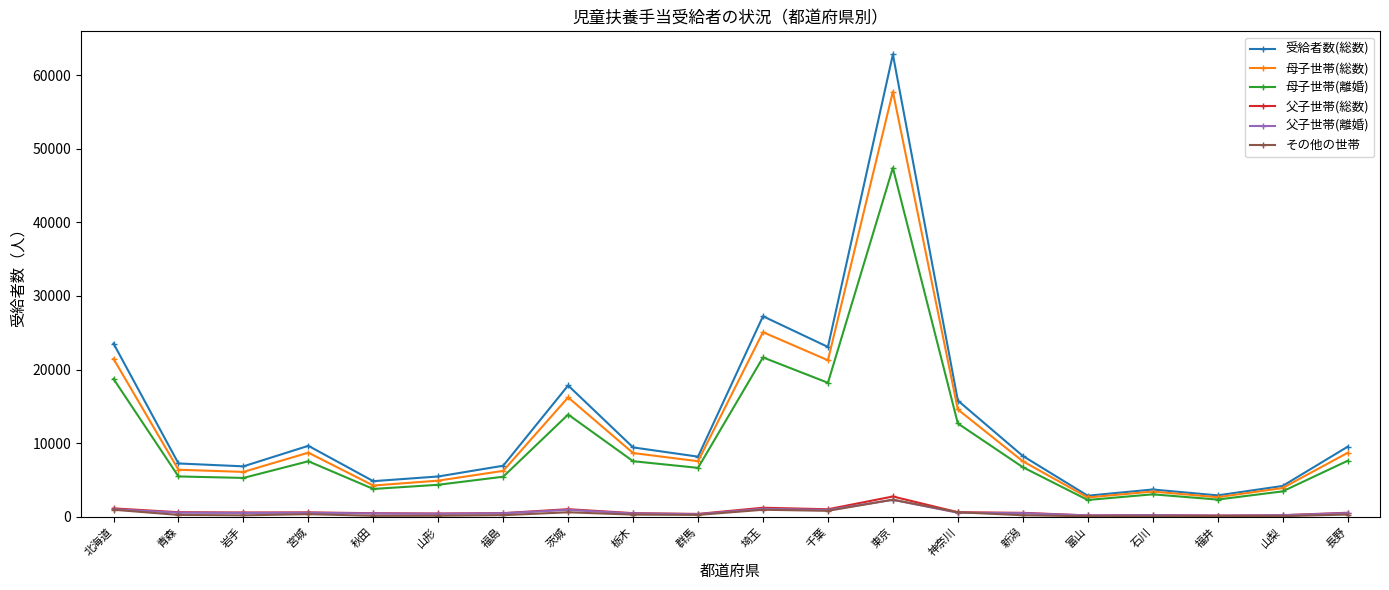

The value of 受給者数(総数) at 福島 is 6925. True or false?

True